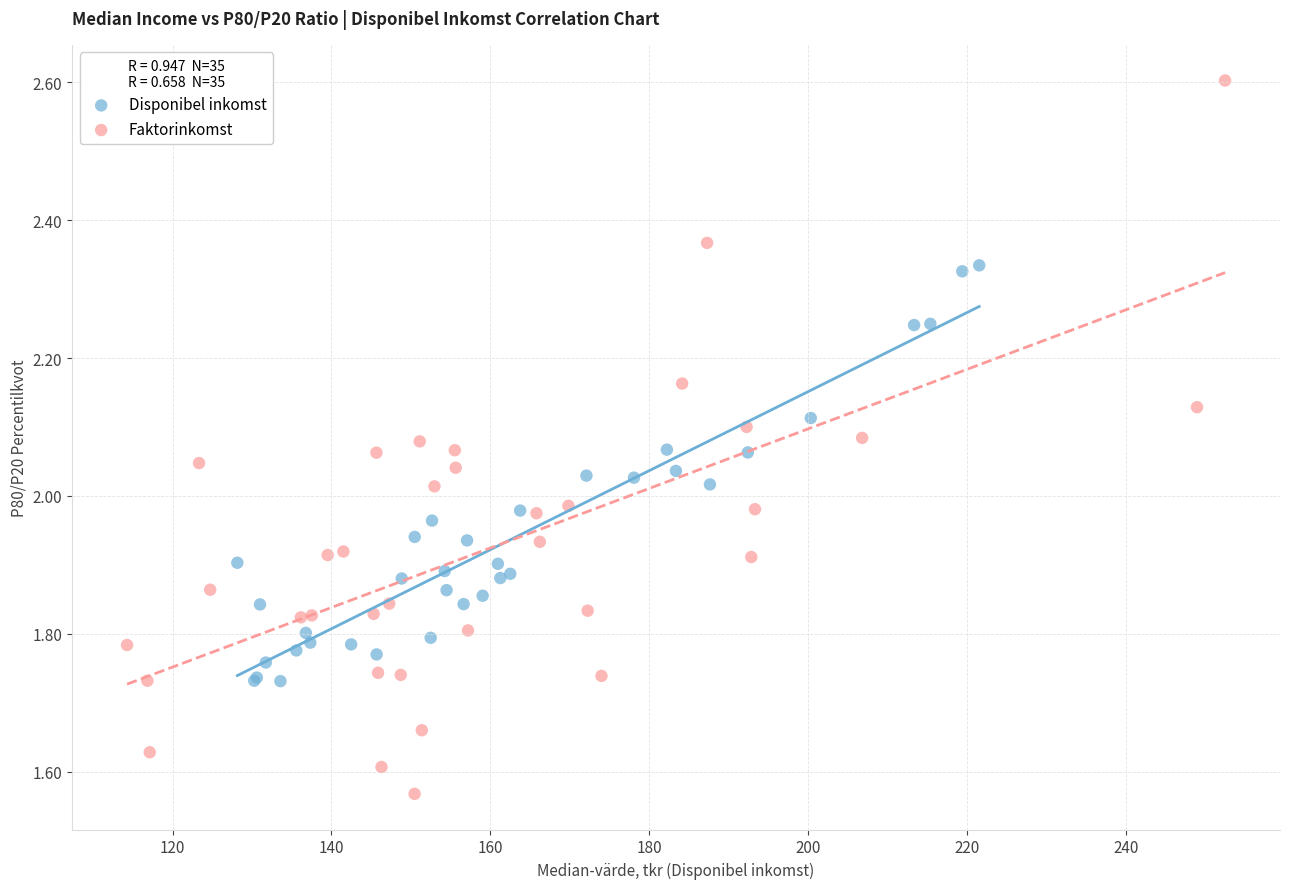

Which series contains the lowest Y value?

Faktorinkomst